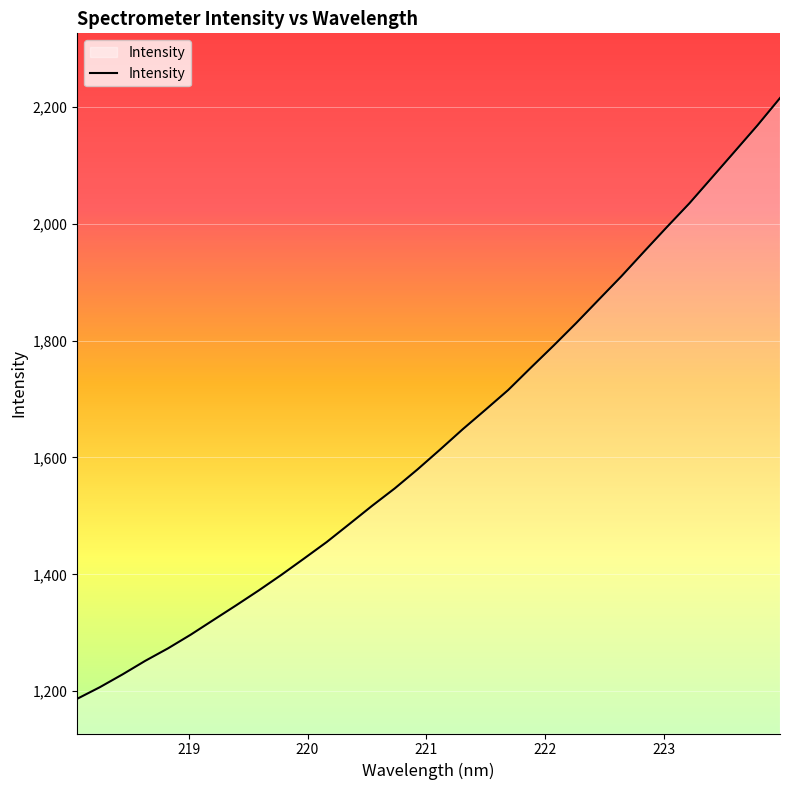

What is the maximum value shown in the chart?

2214.8